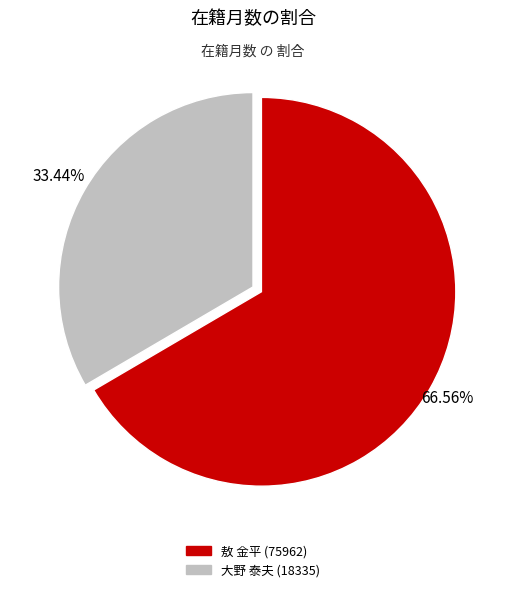

To the nearest percent, what is the combined percentage of 大野 泰夫 (18335) and 敖 金平 (75962)?

100%